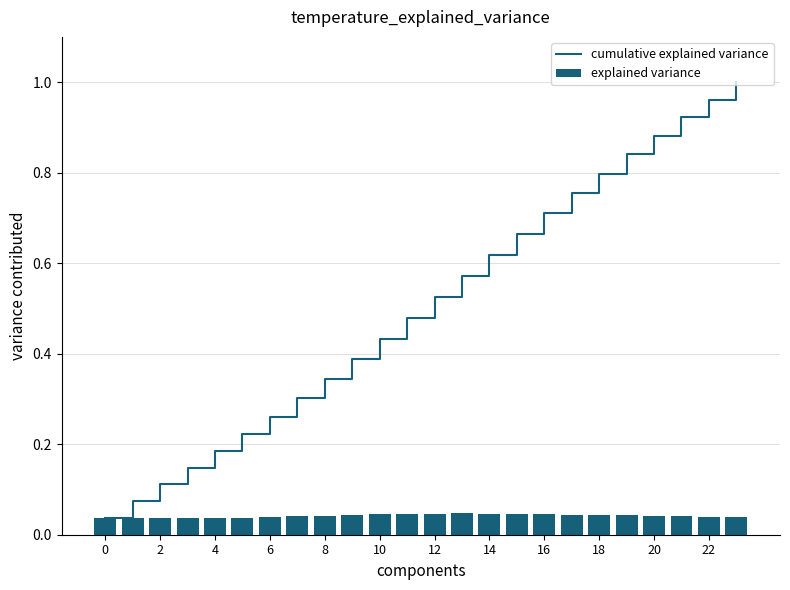

At how many categories does at least one series exceed 0?

24